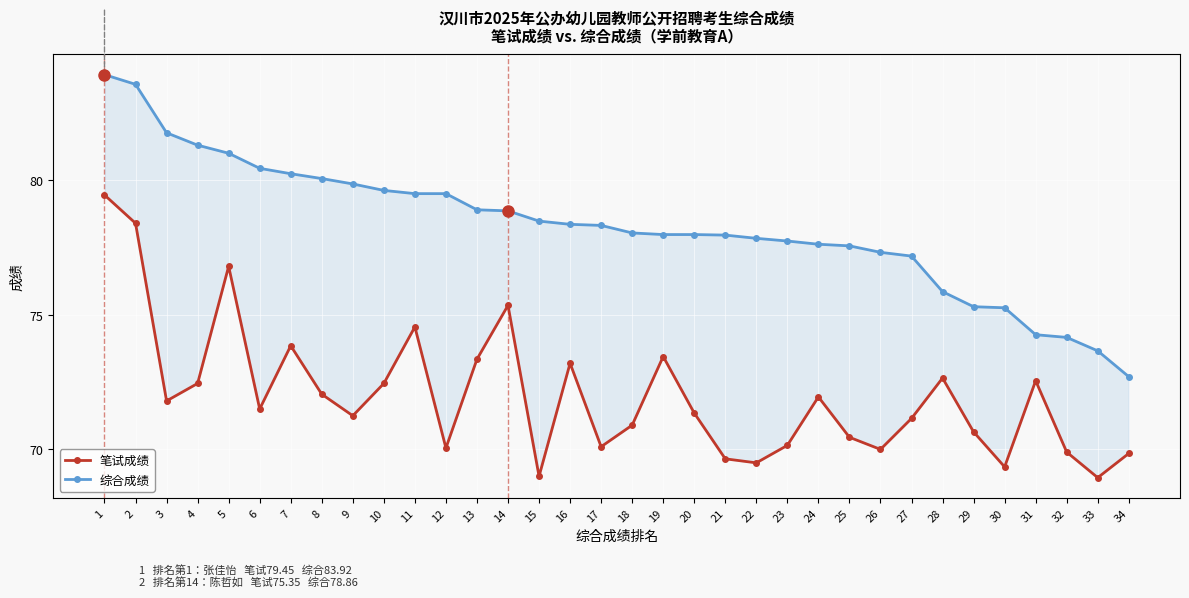

How many lines are shown in the chart?

2